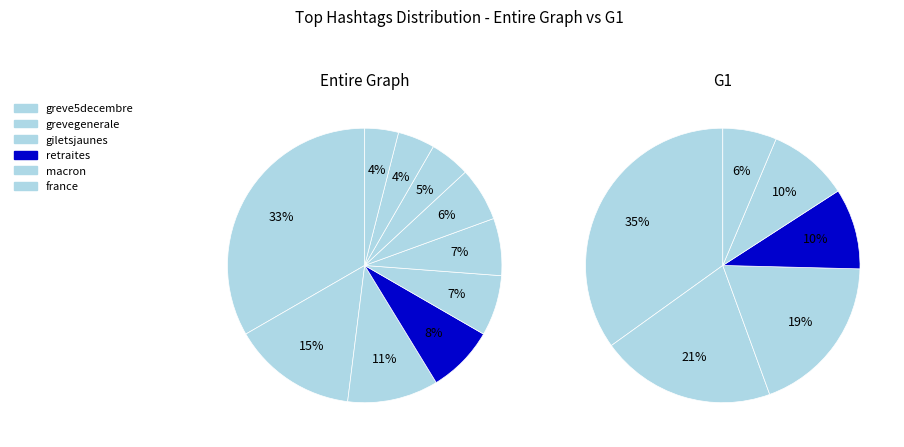

Count the number of slices in the pie.

10